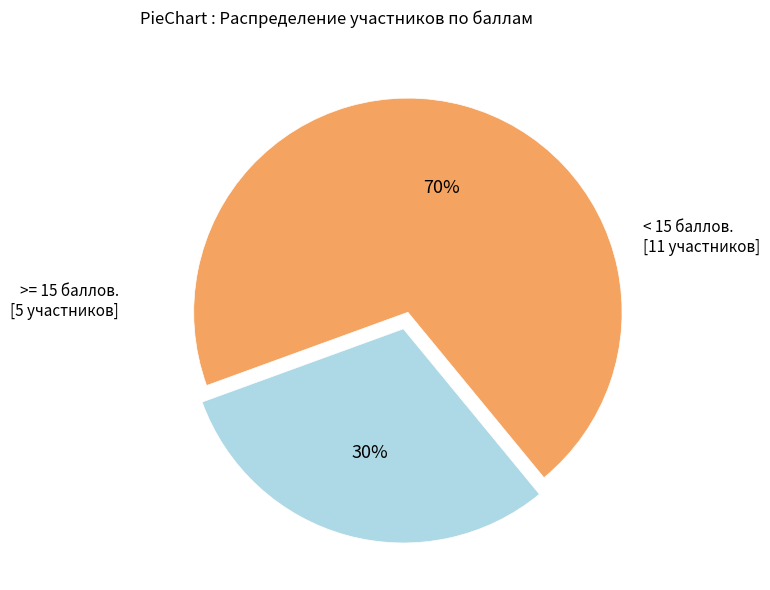

To the nearest percent, what is the average slice percentage?

50%